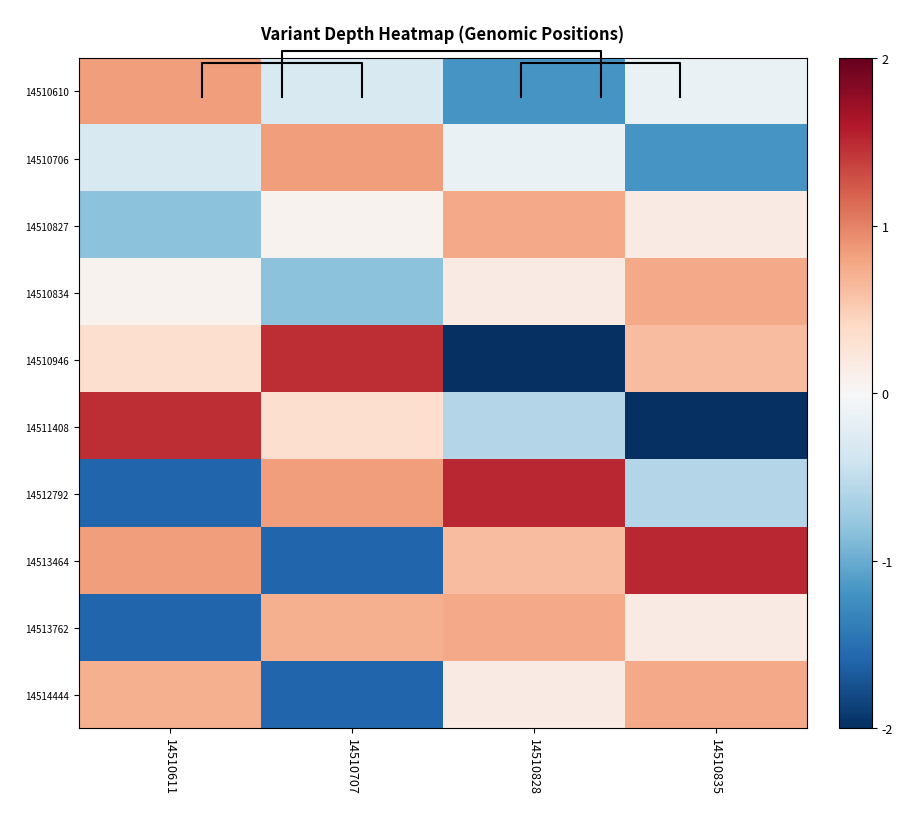

What is the sum of all 14510610 values?

-0.8